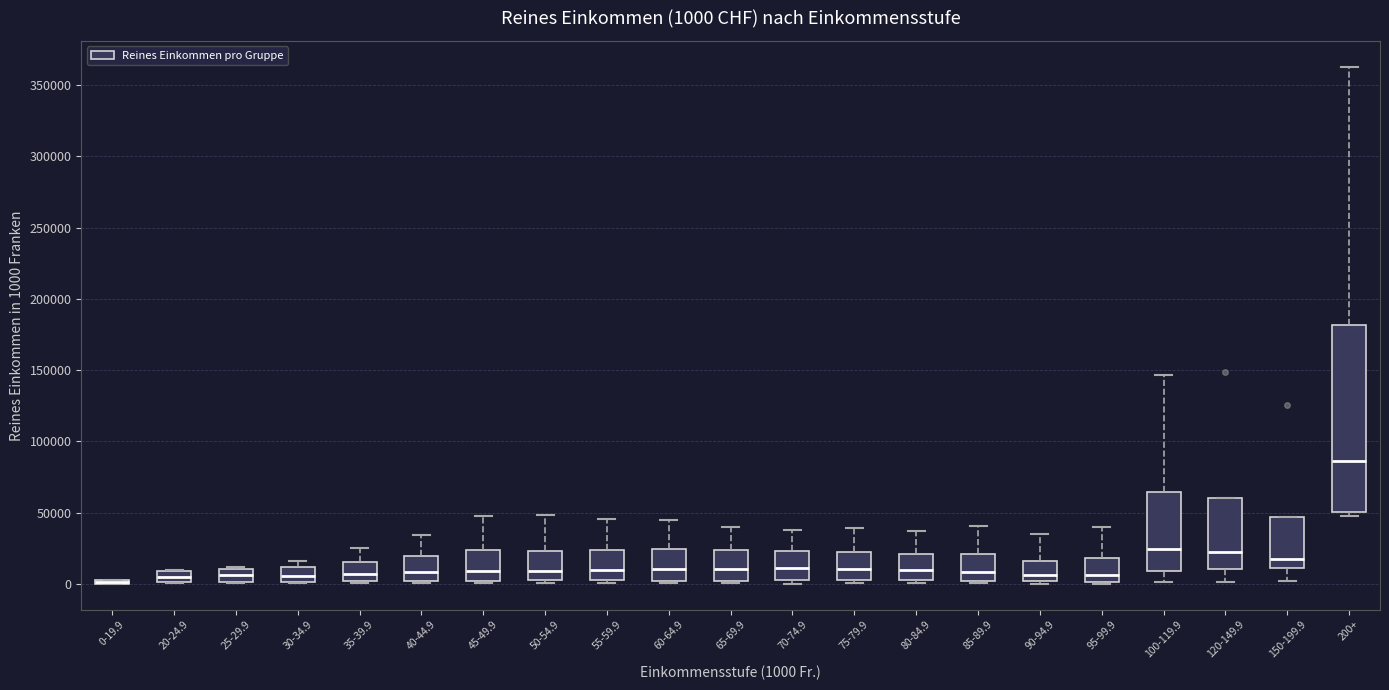

Comparing the boxes themselves (not the whiskers), which one is the tallest?

200+